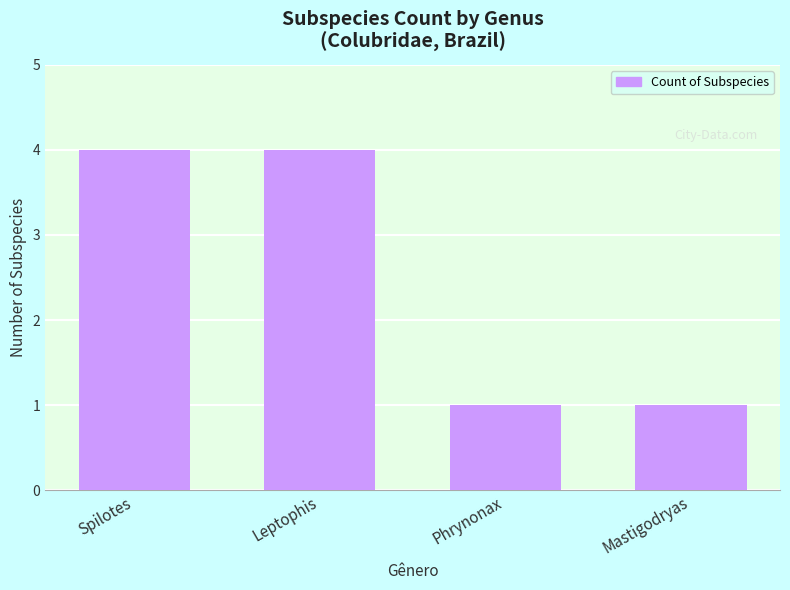

What is the change in value from Leptophis to Phrynonax?

-3